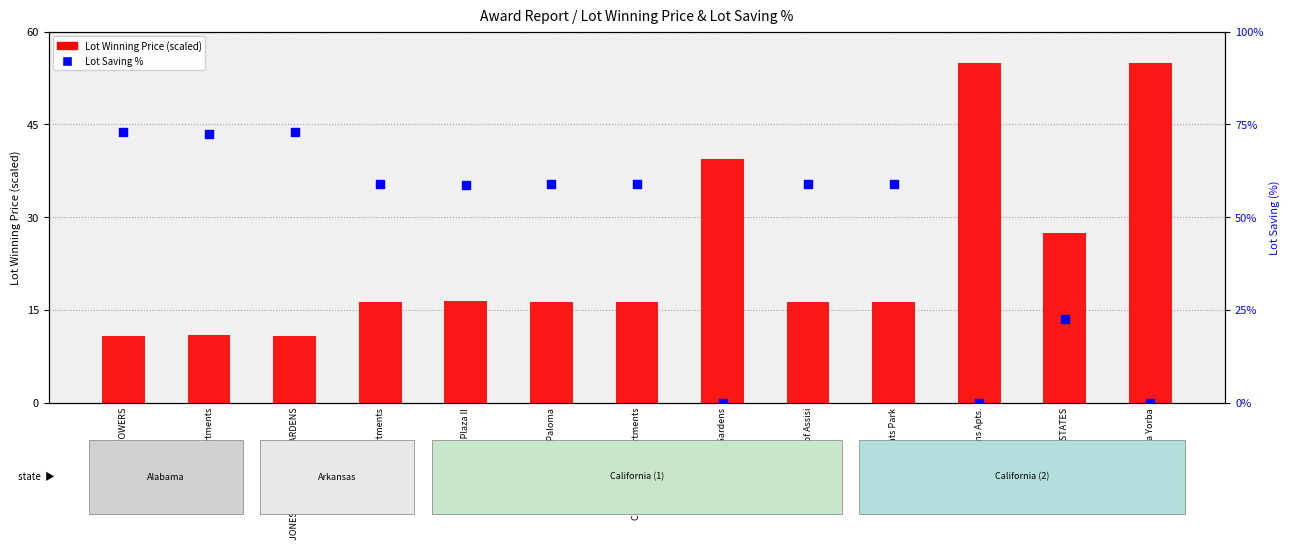

At which category is the sum across all series the highest?

CLARA VERNER TOWERS